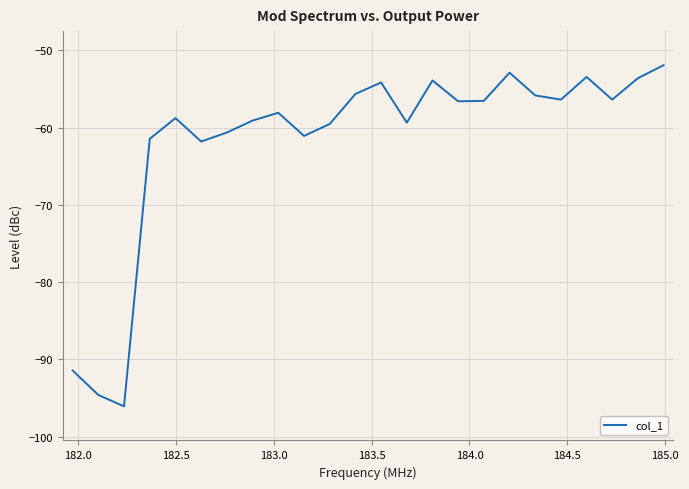

What is the greatest value displayed?

-51.9